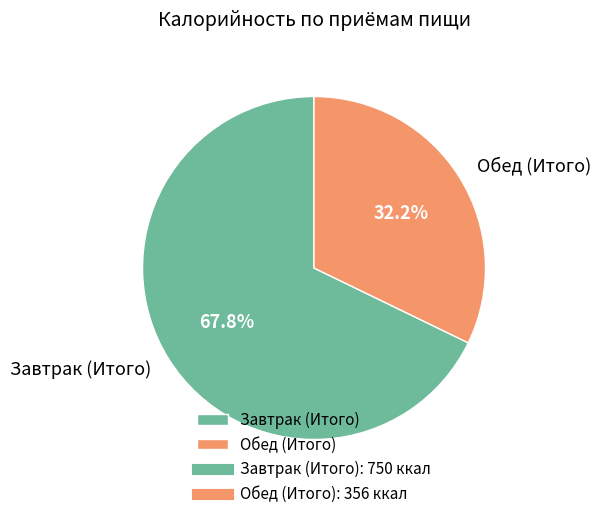

What is the total percentage of Завтрак (Итого) and Обед (Итого)?

100.0%